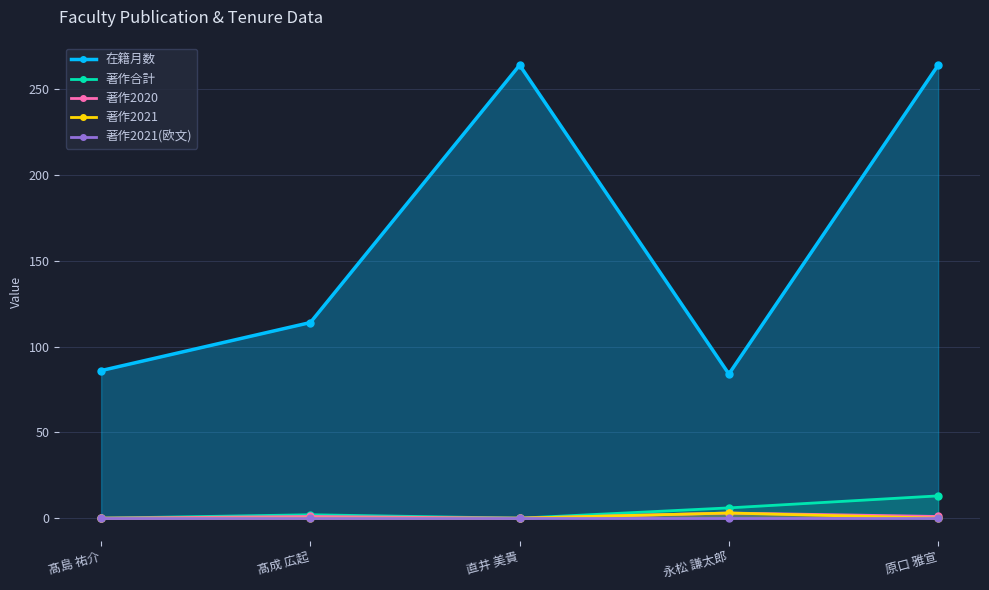

The 著作2021 series shows -2 at 原口 雅宣. True or false?

False